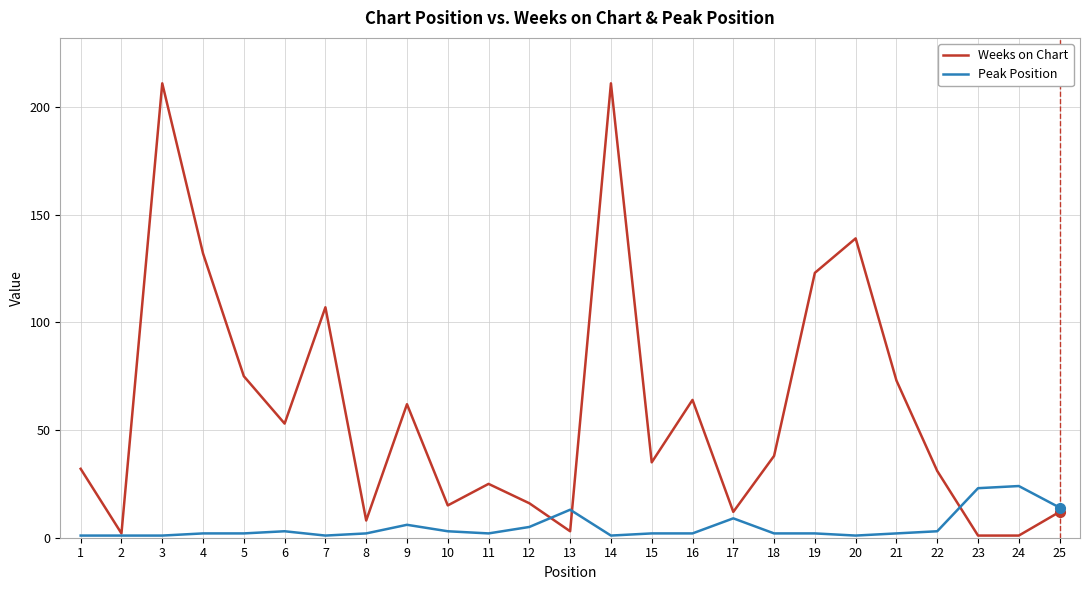

Is it true that Peak Position equals 2 at 11?

True